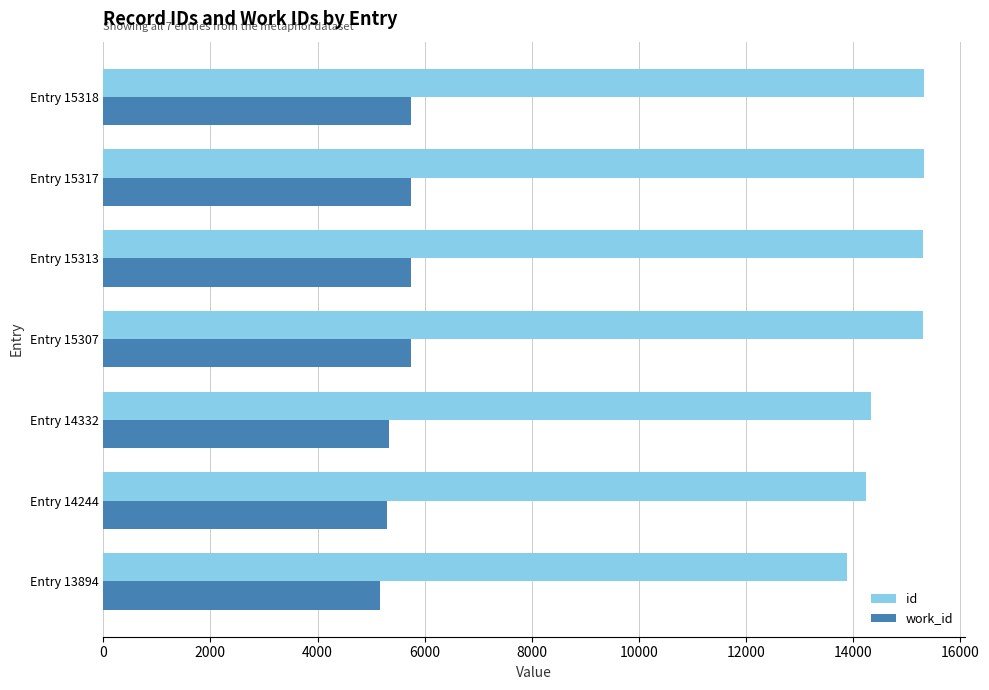

What is the smallest value displayed?

5164